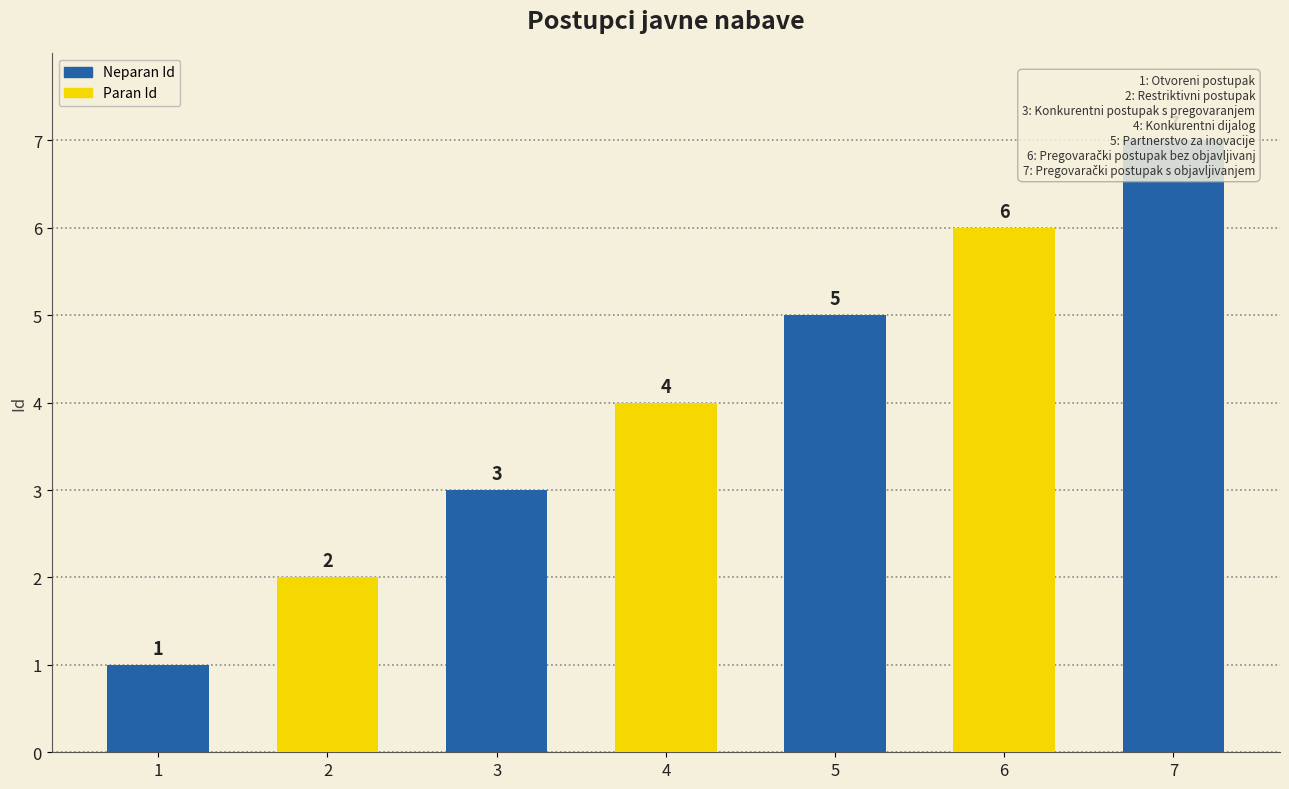

What is the smallest value displayed?

1